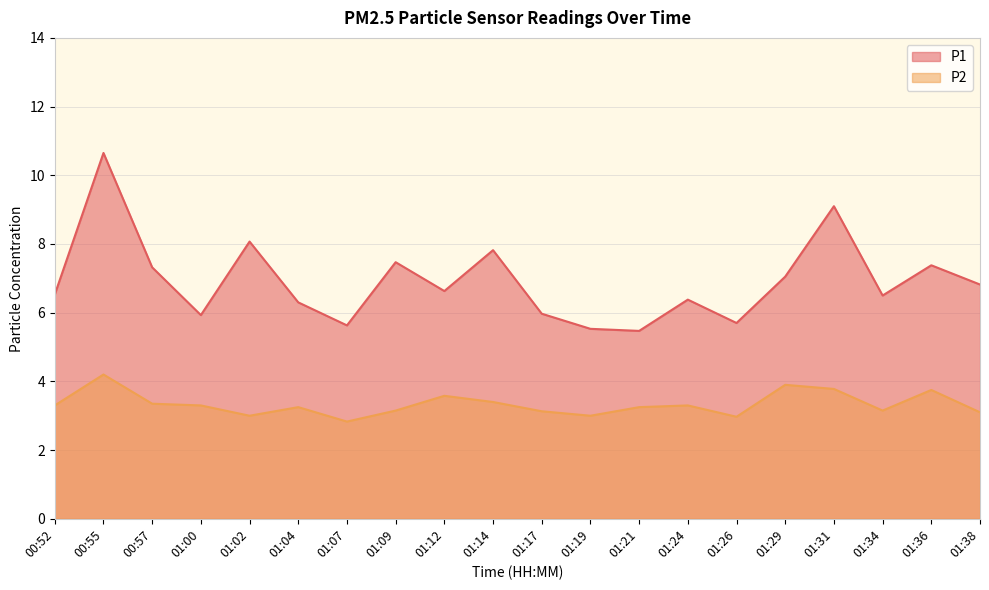

The value of P1 at 01:07 is 2.3. True or false?

False